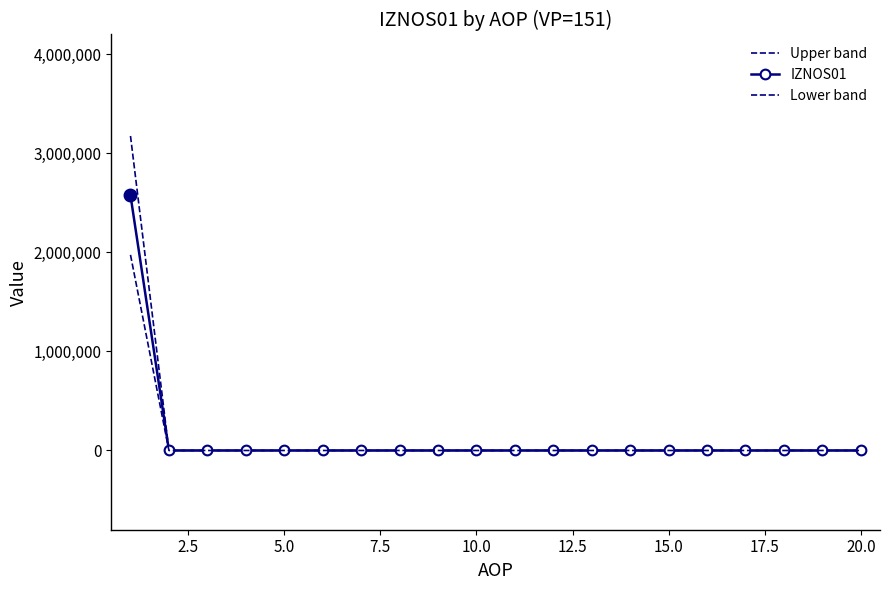

List the series in order of their peak value, lowest first.

Lower band, IZNOS01, Upper band